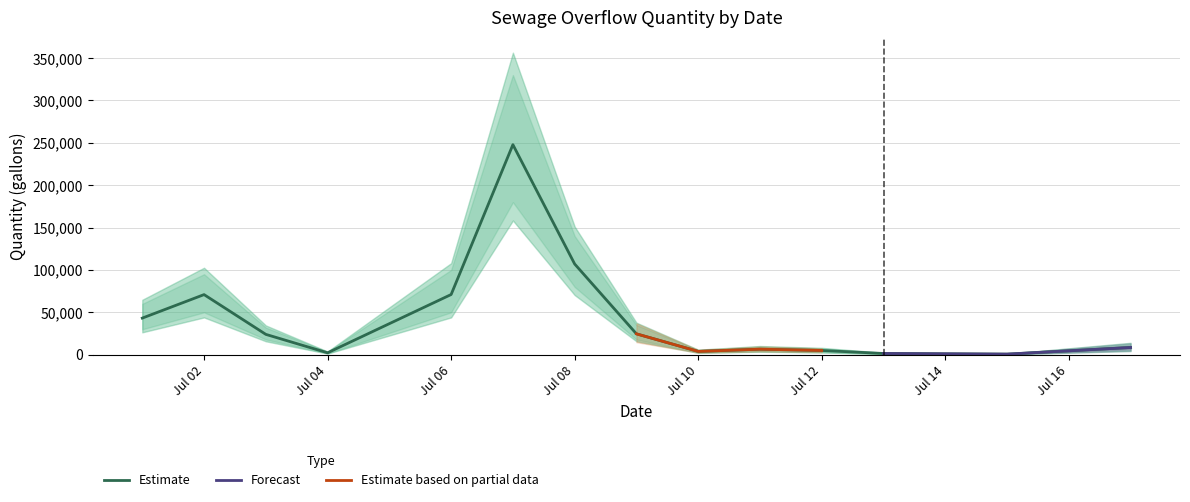

What is the difference between the values at Jul 04 and Jul 08?

104800